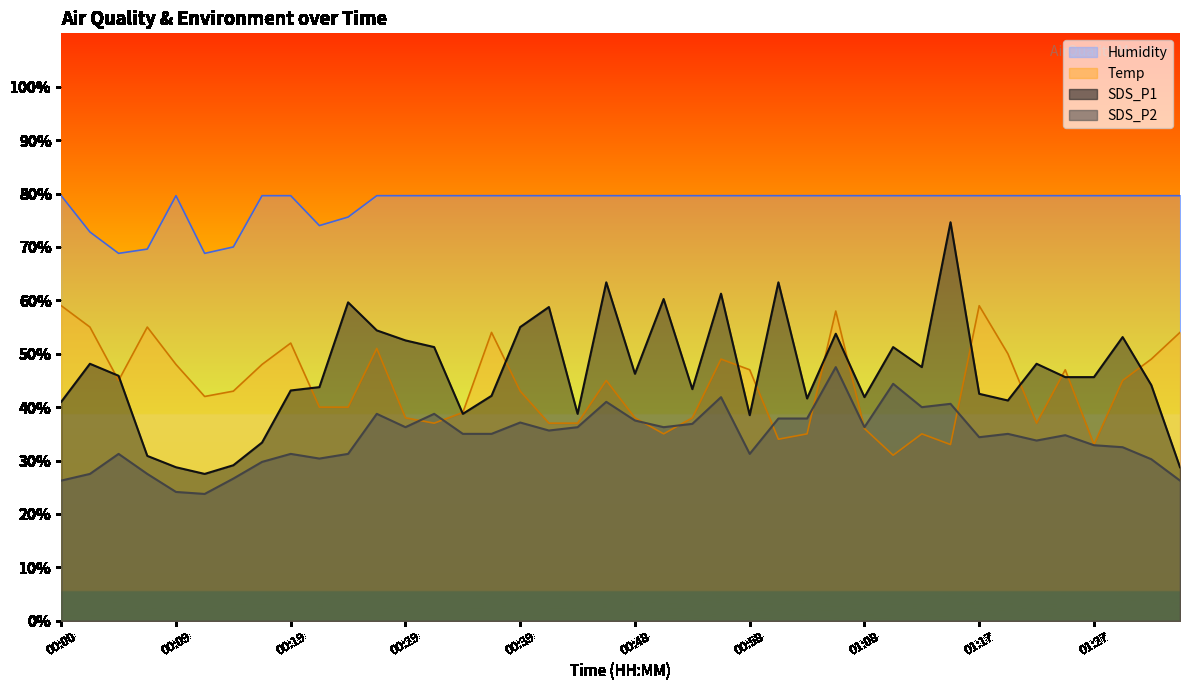

List the series in order of their peak value, lowest first.

SDS_P2, Temp, SDS_P1, Humidity